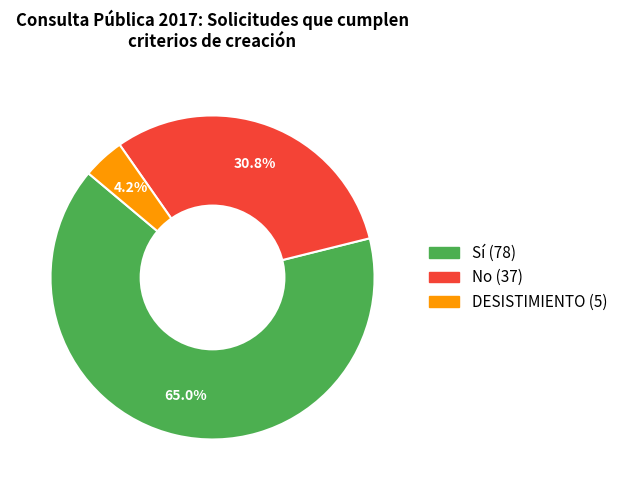

Does any single category account for the majority?

Yes